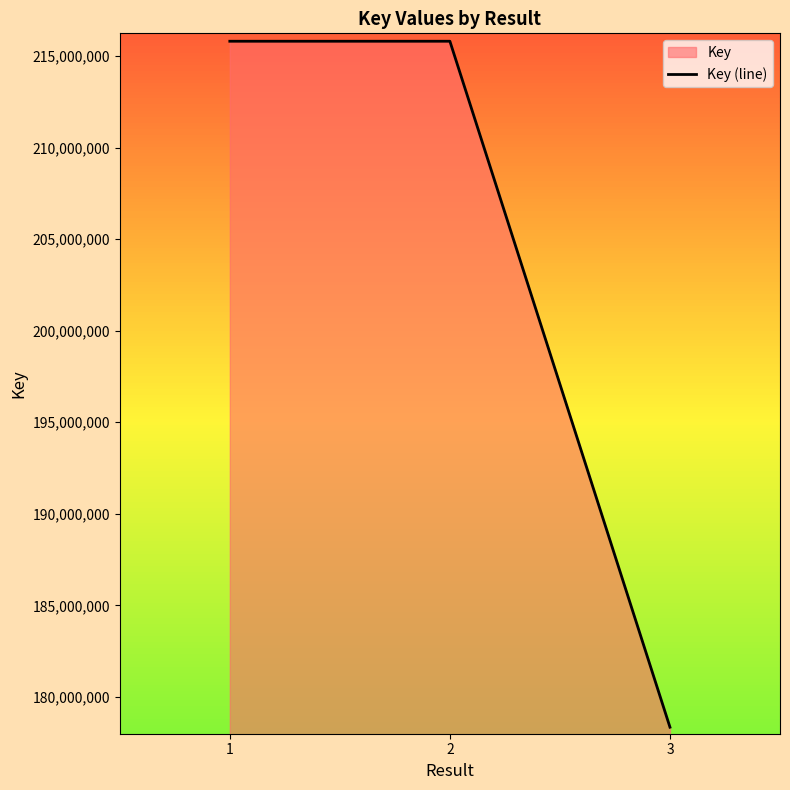

Reading left to right, transcribe all the data shown in this chart.

215801950	215802032	178351102